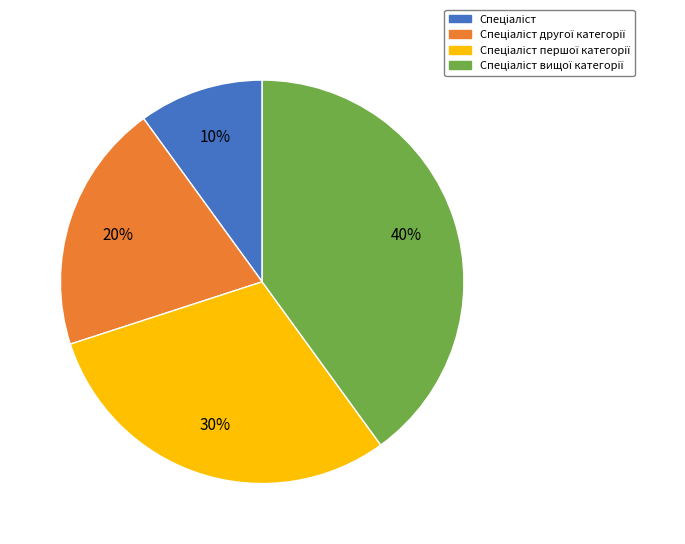

To the nearest percent, what is the average slice percentage?

25%